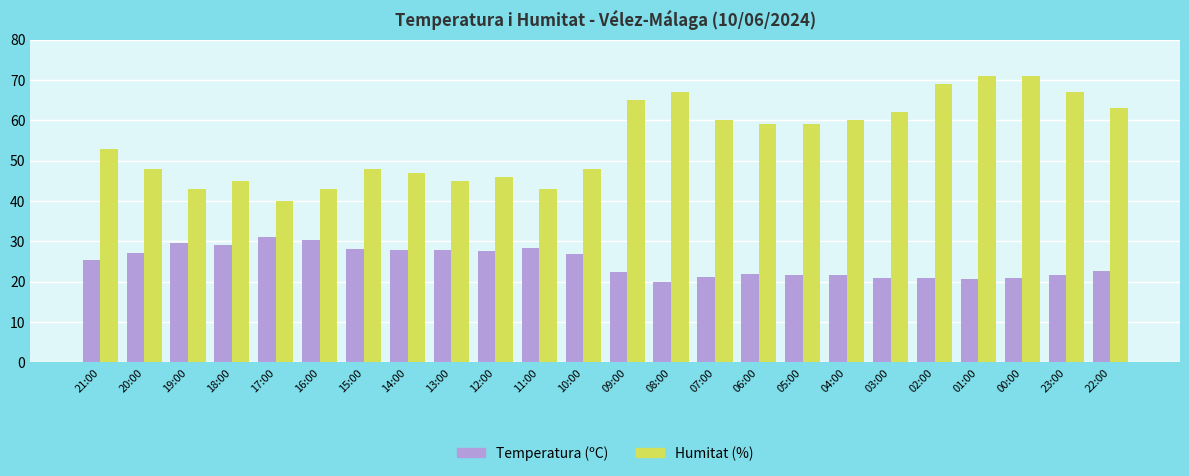

What value does the Humitat (%) series have at 13:00?

45.0